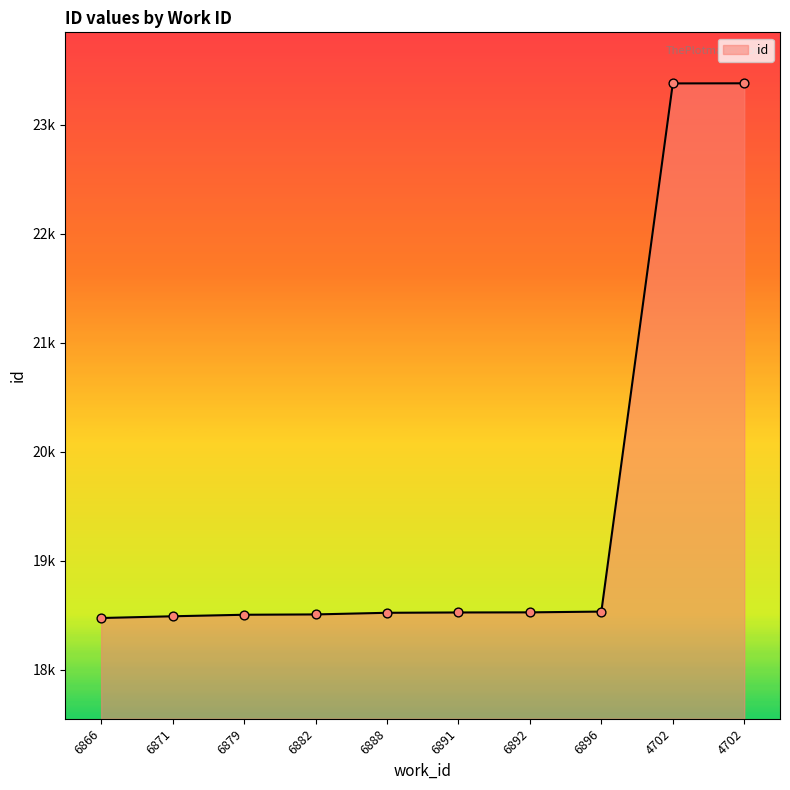

What is the change in value from 6871 to 6896?

+43